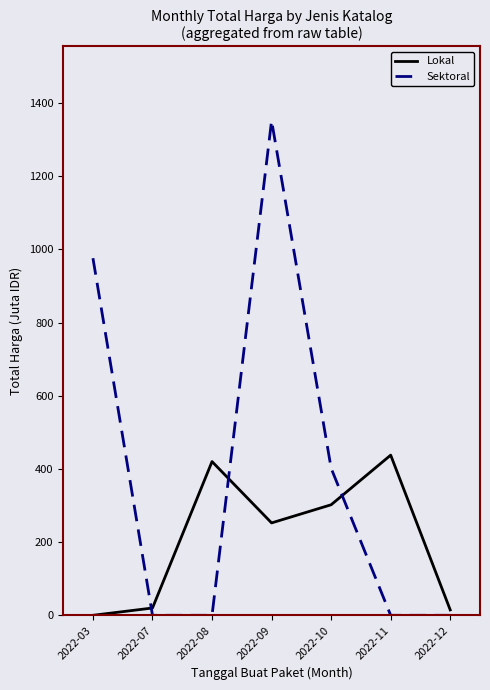

Which category has the highest value in the Lokal series?

2022-11